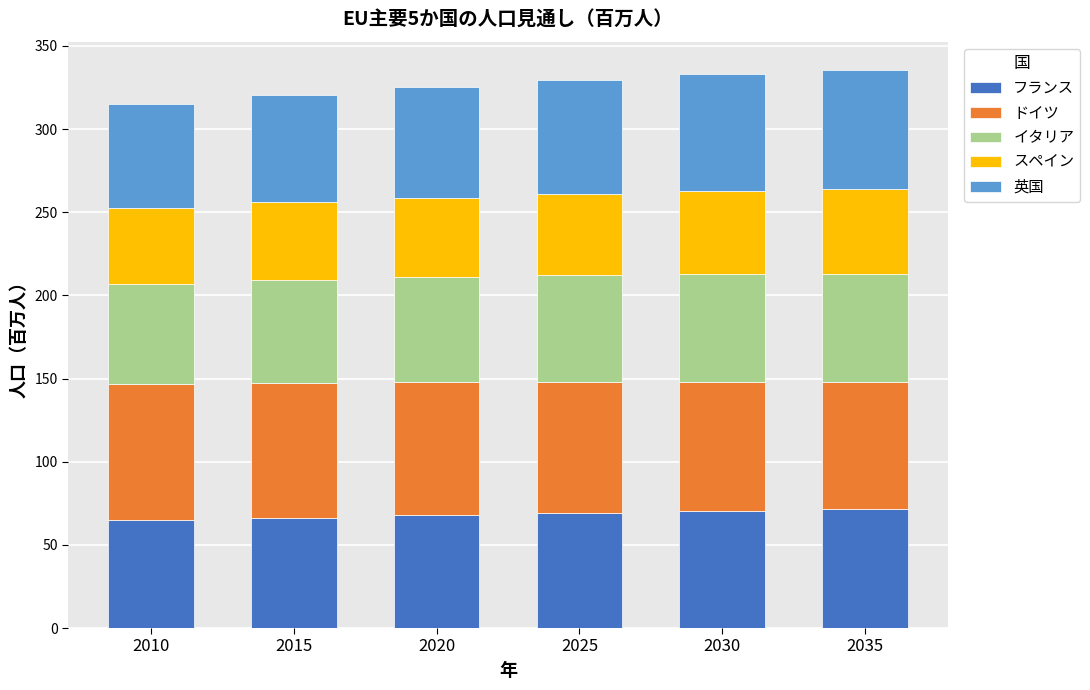

Does the chart contain stacked bars?

Yes